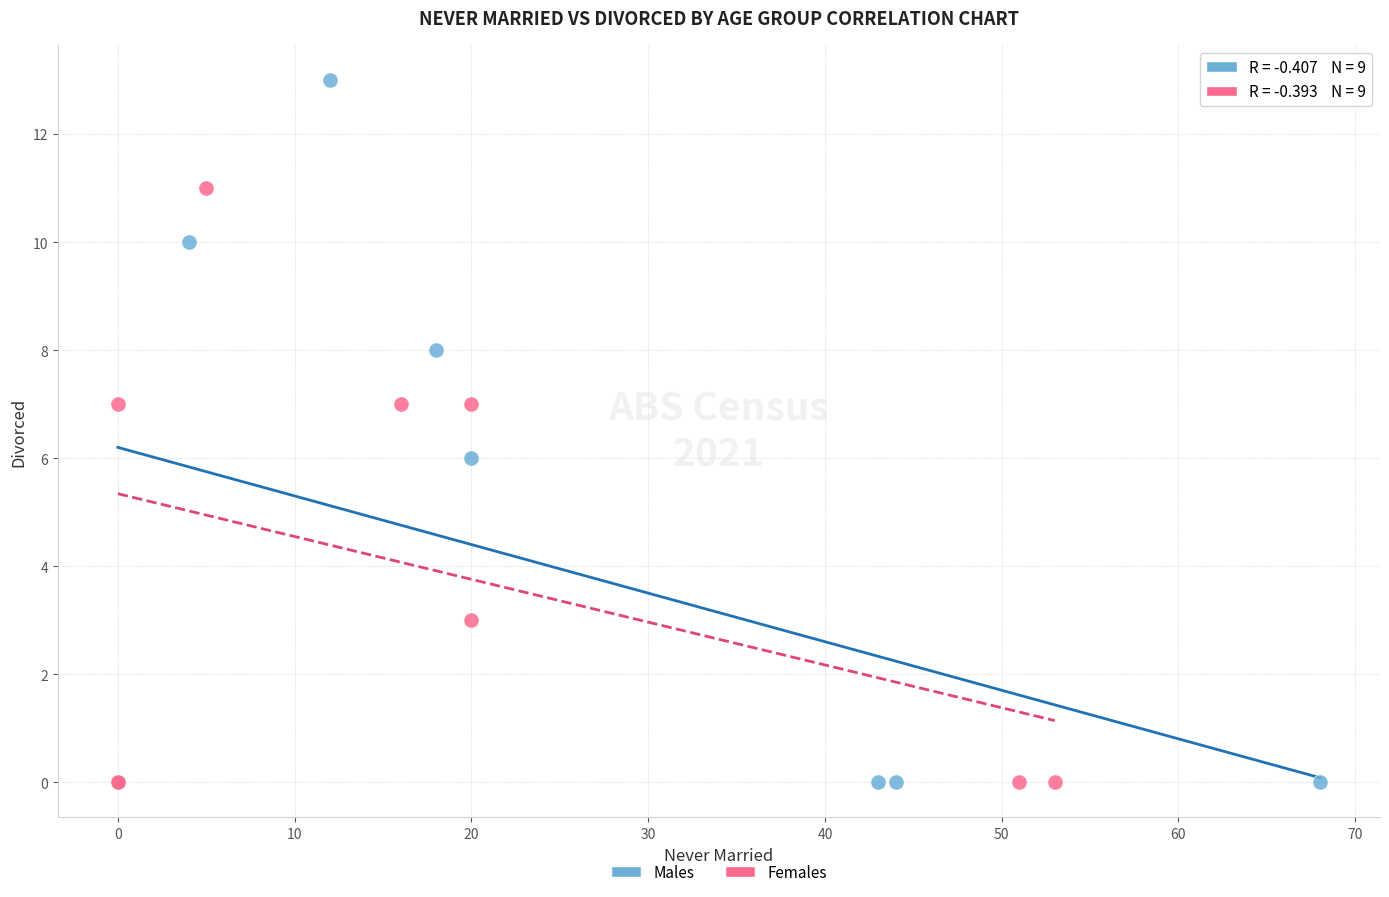

Which series reaches the maximum Y coordinate?

Males